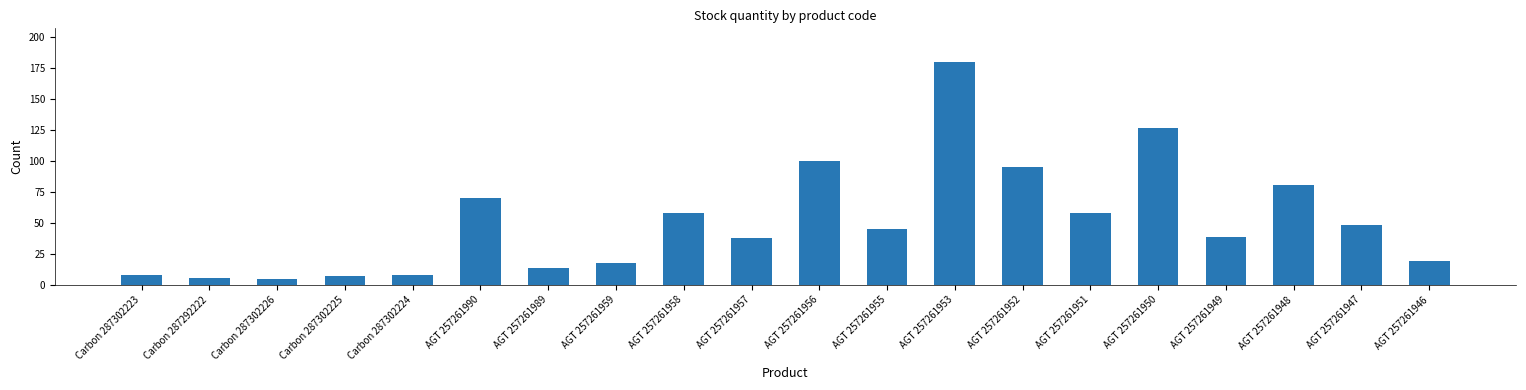

The value at AGT 257261952 is 95. True or false?

True